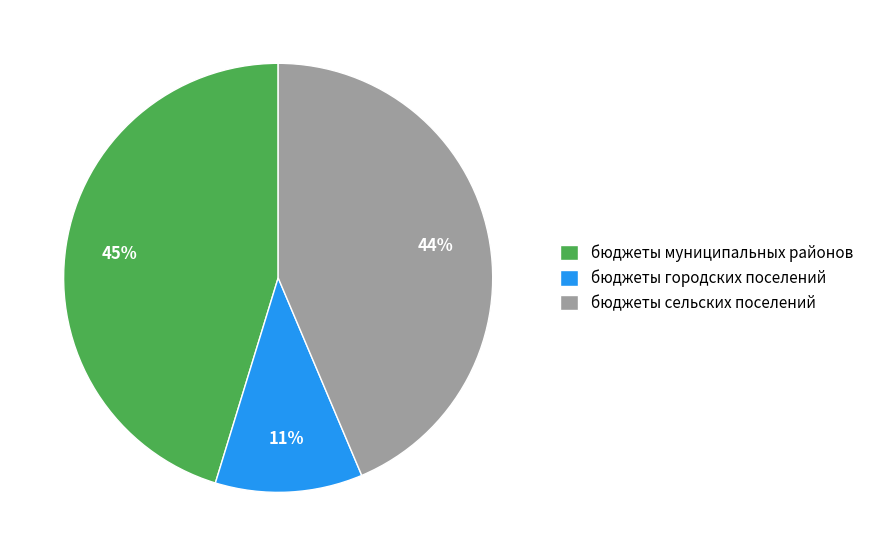

How many slices are in this pie chart?

3